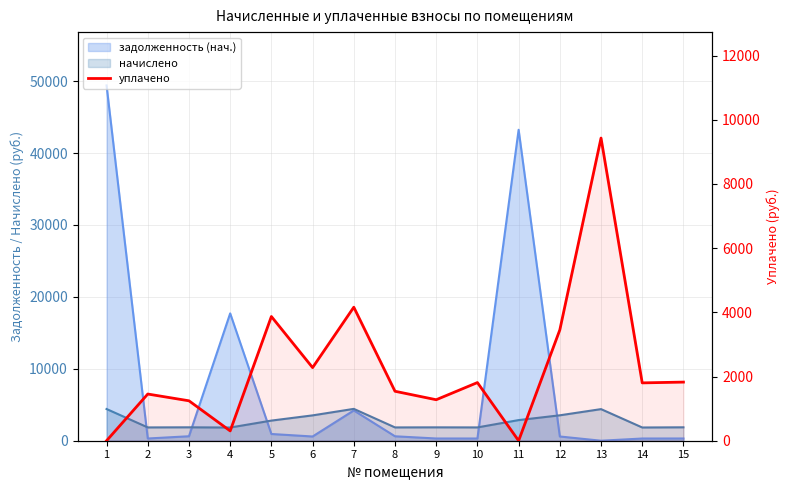

List the labels in order of value, smallest first.

1, 11, 4, 3, 9, 2, 8, 14, 10, 15, 6, 12, 5, 7, 13